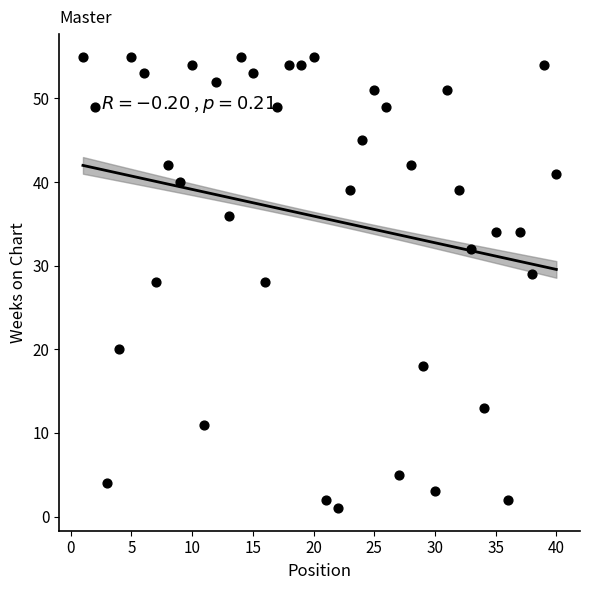

What is the range of Y values (max minus min)?

54